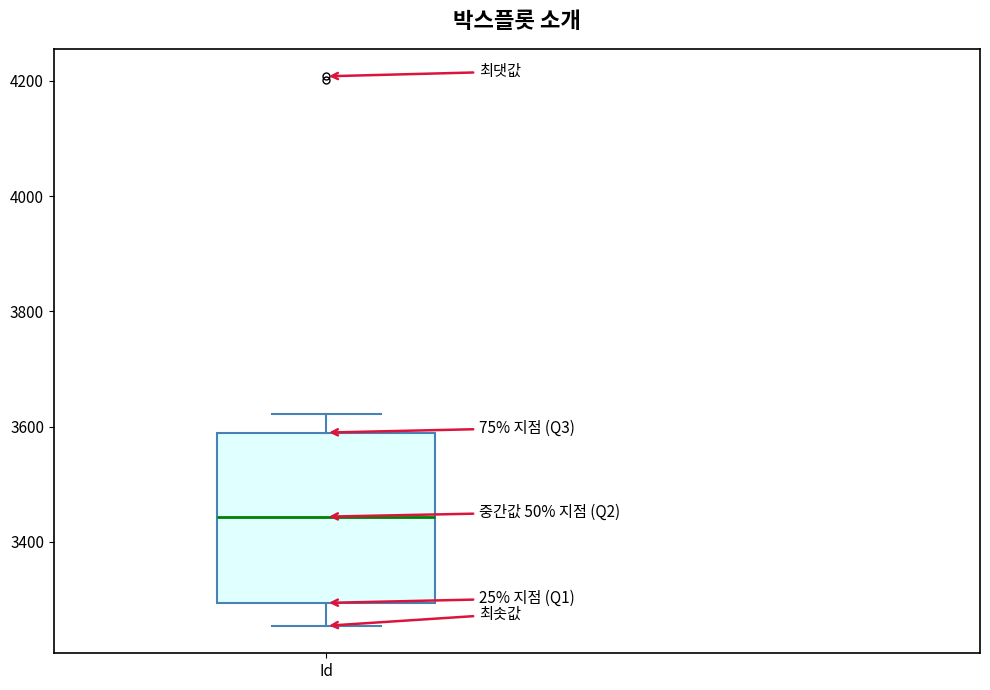

Read this box plot against the y-axis: the position of the median line, the range covered by the box, and the ends of both whiskers. The values are not printed on the chart, so give them approximately, as read against the axis.

median 3440, box 3300 to 3580, whiskers 3260 to 3620